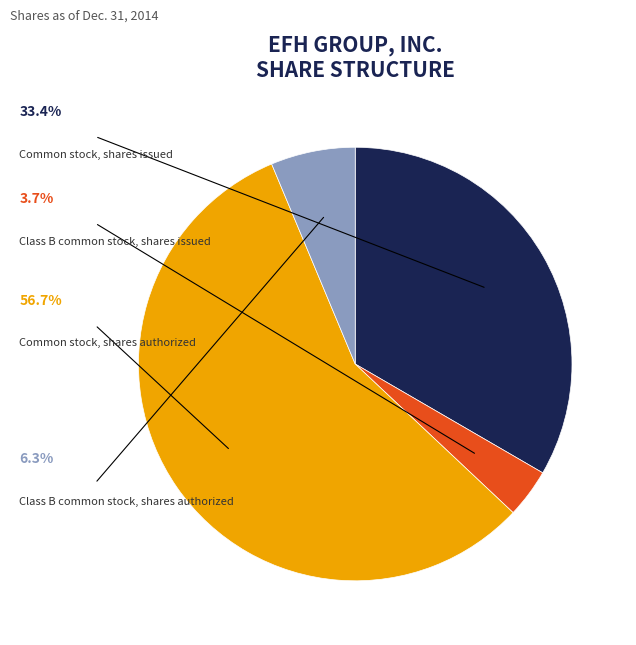

To the nearest percent, what portion does Class B common stock, shares authorized represent?

6%